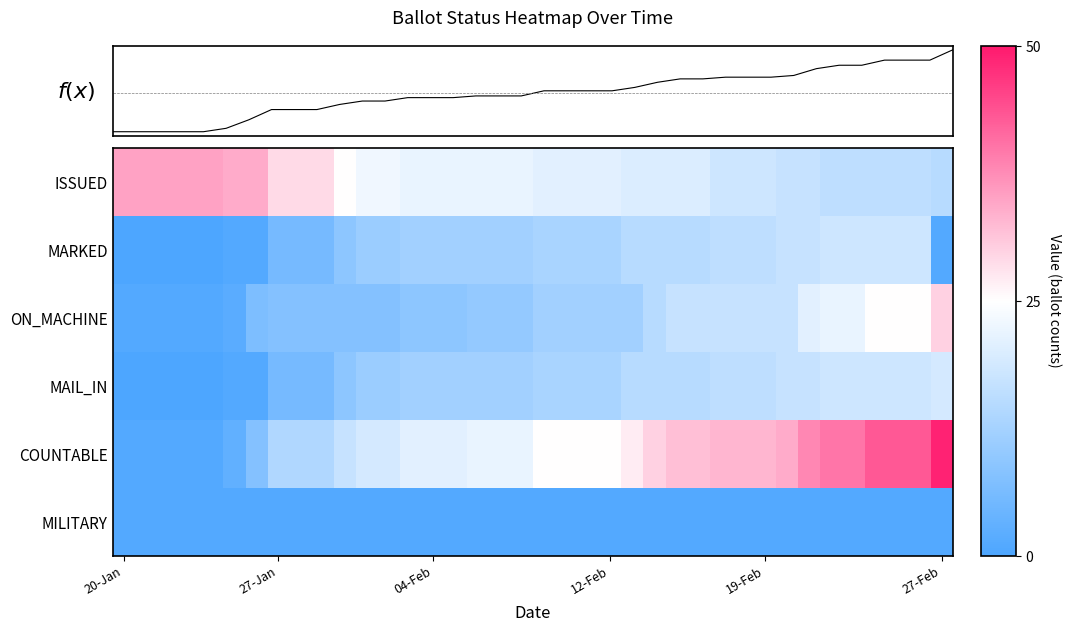

What is the spread (max minus min) of values at 16?

21